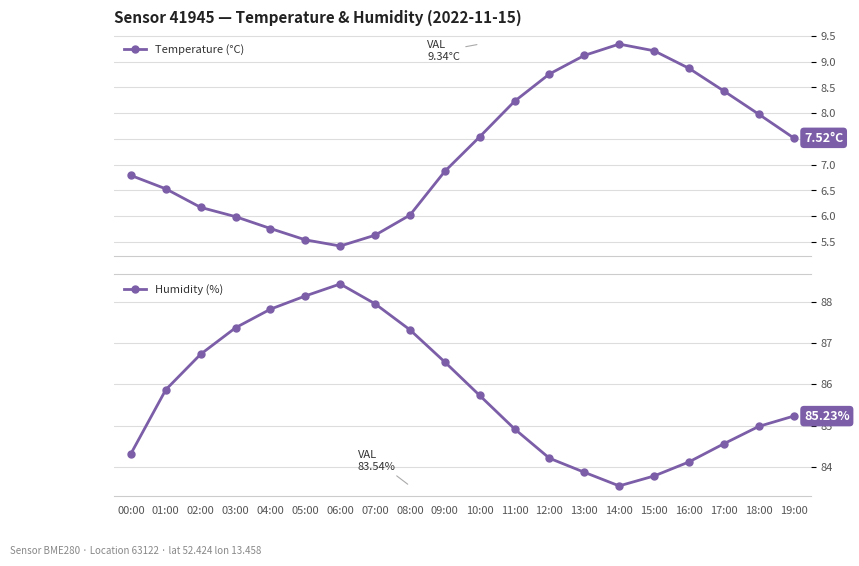

Which series has the largest total across all categories?

Humidity (%)